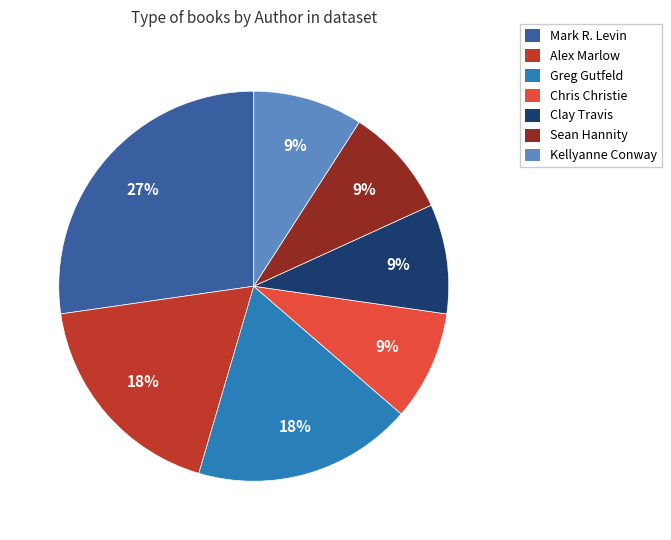

To the nearest percent, what is the average slice percentage?

14%